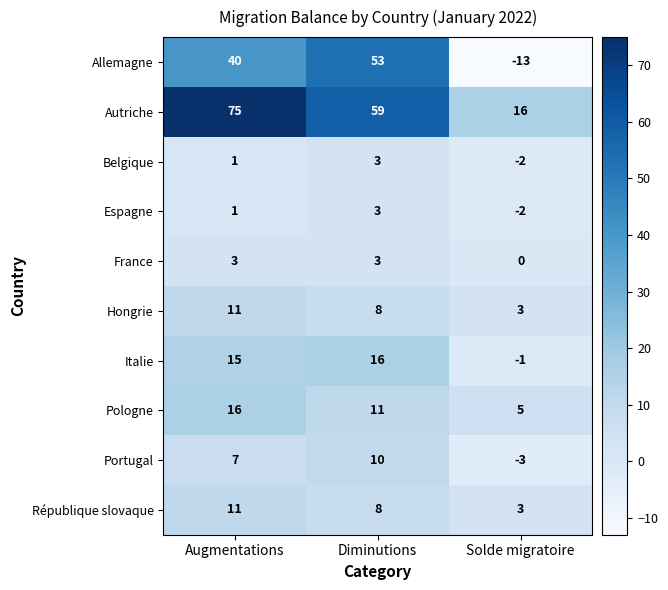

At which label is Portugal closest to 3?

Augmentations